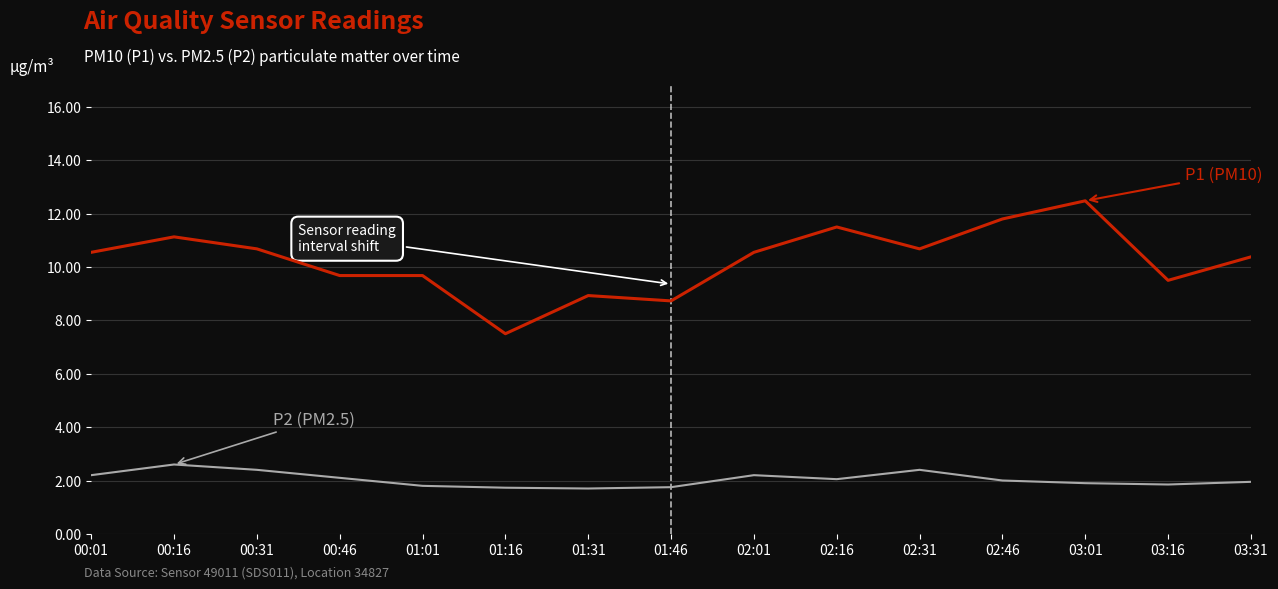

What is the minimum value shown in the chart?

1.7